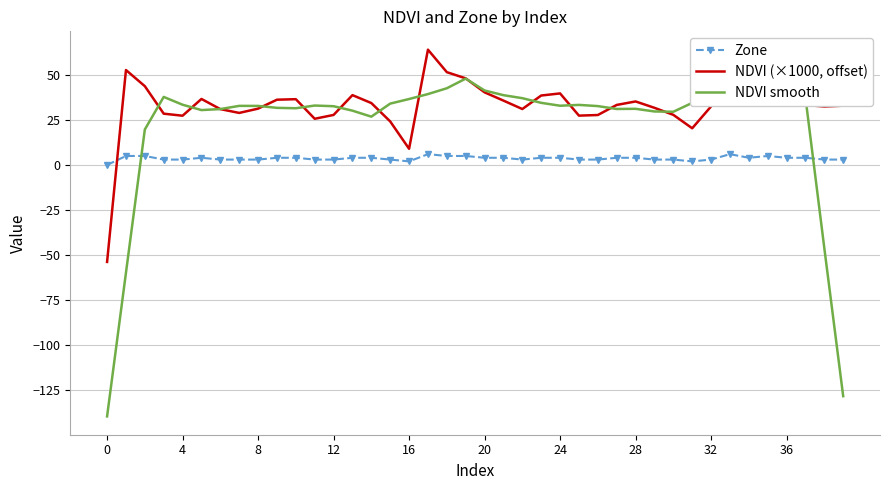

After their last crossing, which series has the higher values: NDVI (×1000, offset) or Zone?

NDVI (×1000, offset)